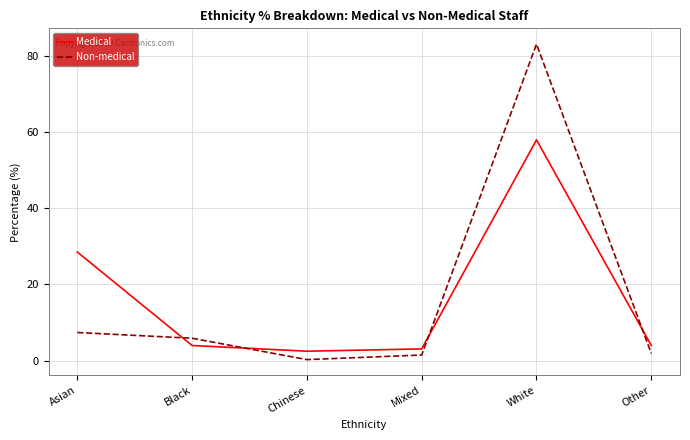

The value of Medical at Other is 4.0. True or false?

True